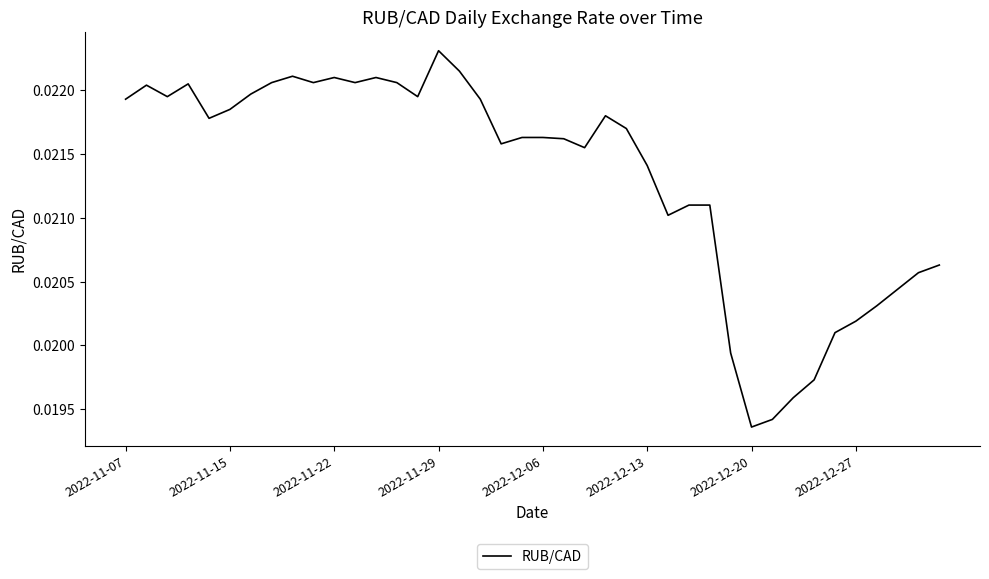

At which category does the chart reach its peak across all series?

2022-11-29